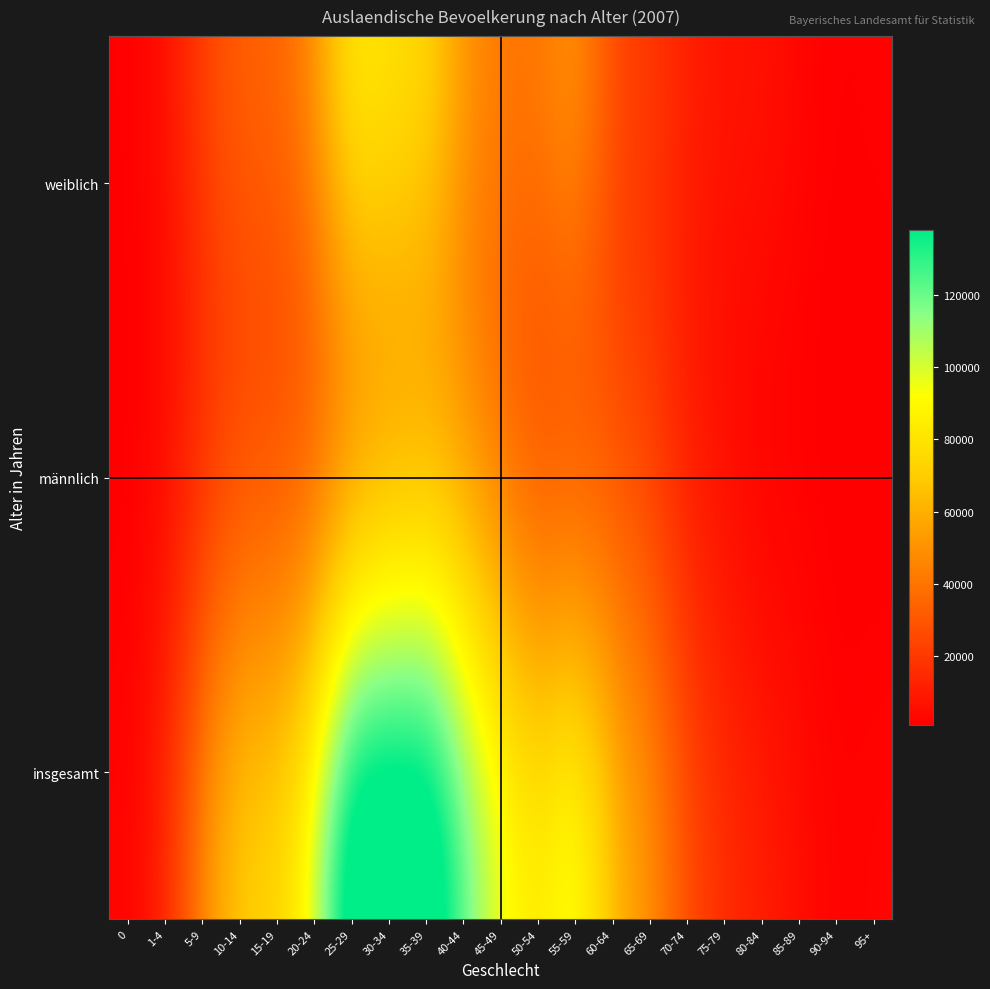

Reading left to right, transcribe all the data shown in this chart.

weiblich: 0=1563	1-4=6904	5-9=19167	10-14=28615	15-19=32710	20-24=46107	25-29=67070	30-34=70057	35-39=65367	40-44=50637	45-49=40154	50-54=38020	55-59=39981	60-64=27323	65-69=18710	70-74=11528	75-79=7208	80-84=5379	85-89=2870	90-94=1290	95+=1359
männlich: 0=1572	1-4=7385	5-9=20054	10-14=30267	15-19=34223	20-24=43821	25-29=60362	30-34=67902	35-39=68864	40-44=59901	45-49=46687	50-54=37775	55-59=37237	60-64=32423	65-69=24481	70-74=13783	75-79=7235	80-84=3689	85-89=2105	90-94=930	95+=847
insgesamt: 0=3135	1-4=14289	5-9=39221	10-14=58882	15-19=66933	20-24=89928	25-29=127432	30-34=137959	35-39=134231	40-44=110538	45-49=86841	50-54=75795	55-59=77218	60-64=59746	65-69=43191	70-74=25311	75-79=14443	80-84=9068	85-89=4975	90-94=2220	95+=2206